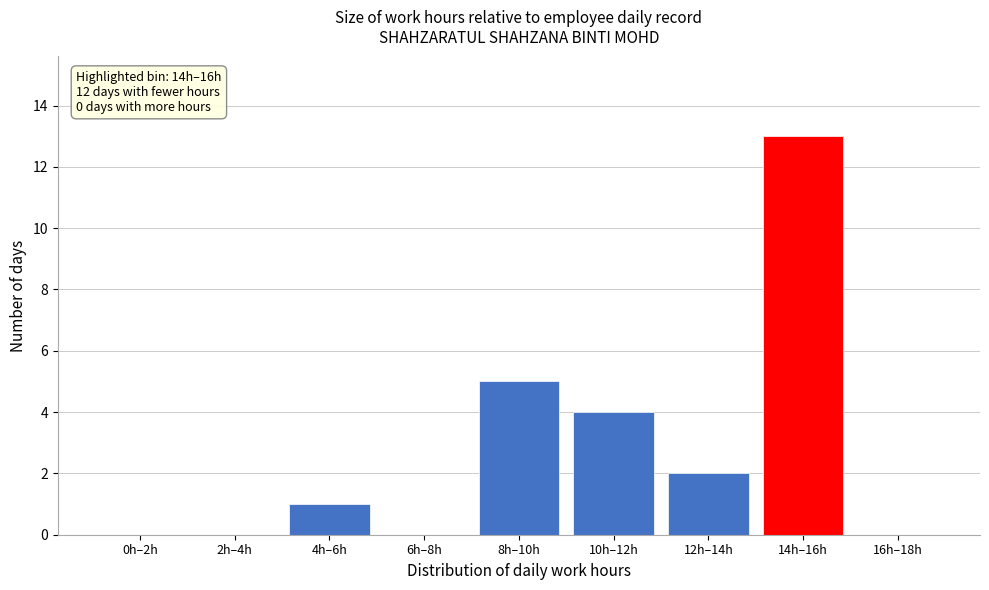

Reading left to right, extract all data points from this chart.

0h–2h=0	2h–4h=0	4h–6h=1	6h–8h=0	8h–10h=5	10h–12h=4	12h–14h=2	14h–16h=13	16h–18h=0